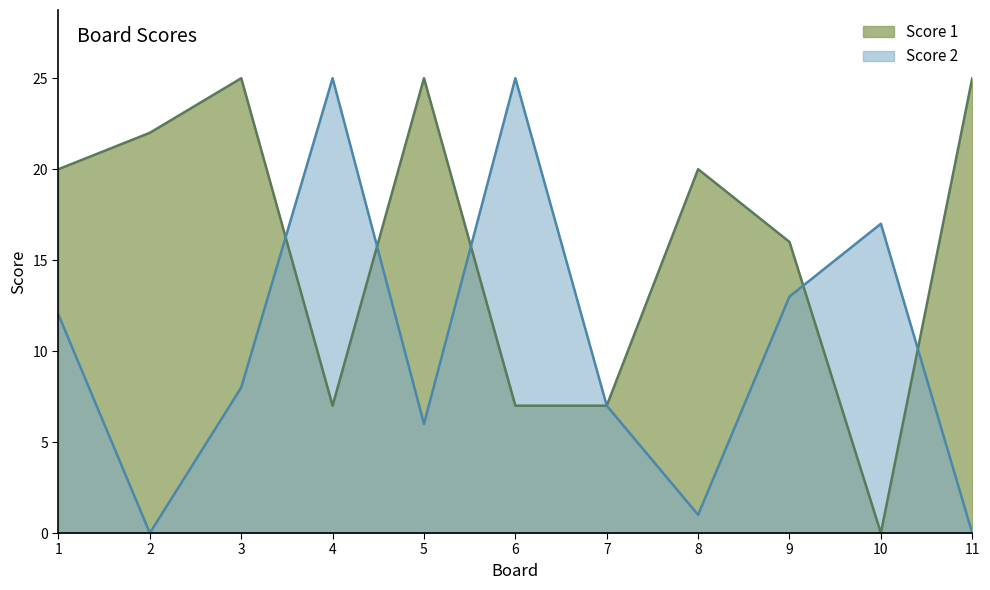

Between 4 and 7, which is larger?

4